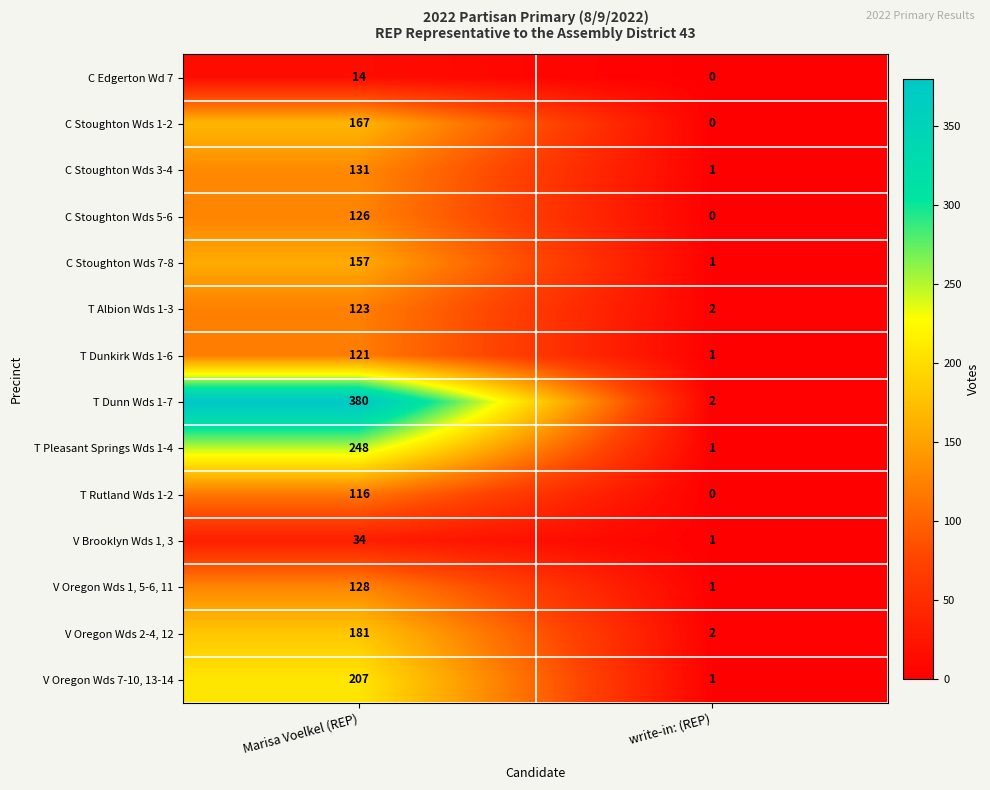

Which series has the largest total across all categories?

T Dunn Wds 1-7